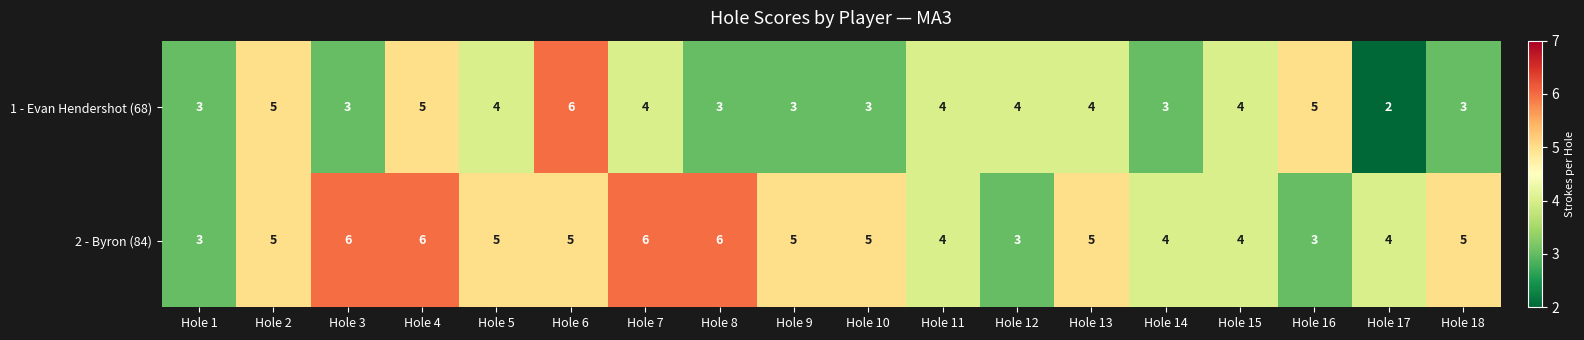

What is the maximum value for 2 - Byron (84)?

6